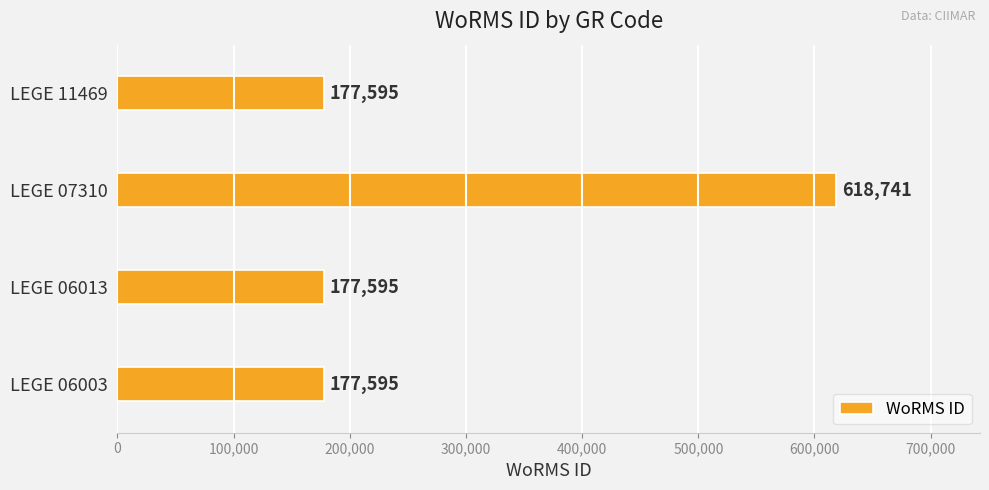

Reading bottom to top, extract all data points from this chart.

LEGE 06003=177595	LEGE 06013=177595	LEGE 07310=618741	LEGE 11469=177595